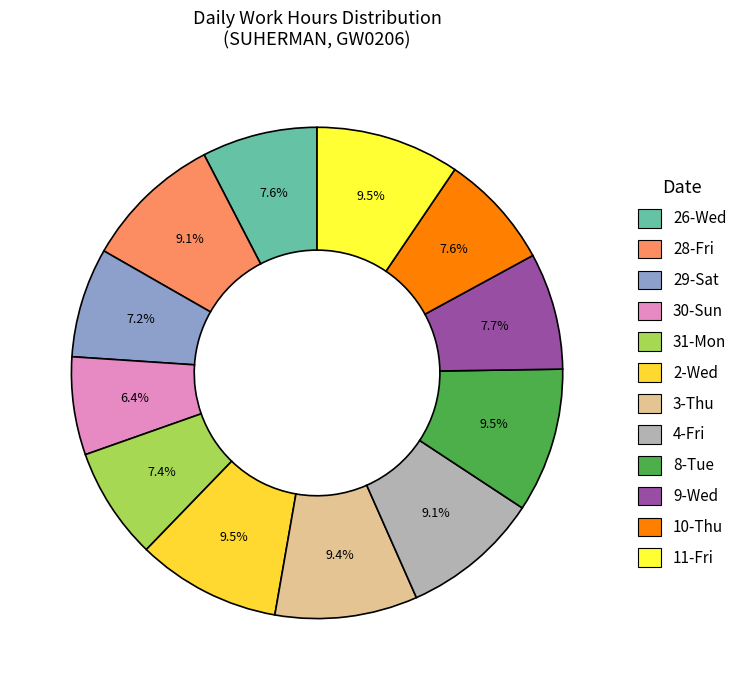

Is it true that 8-Tue is 10% of the pie?

True